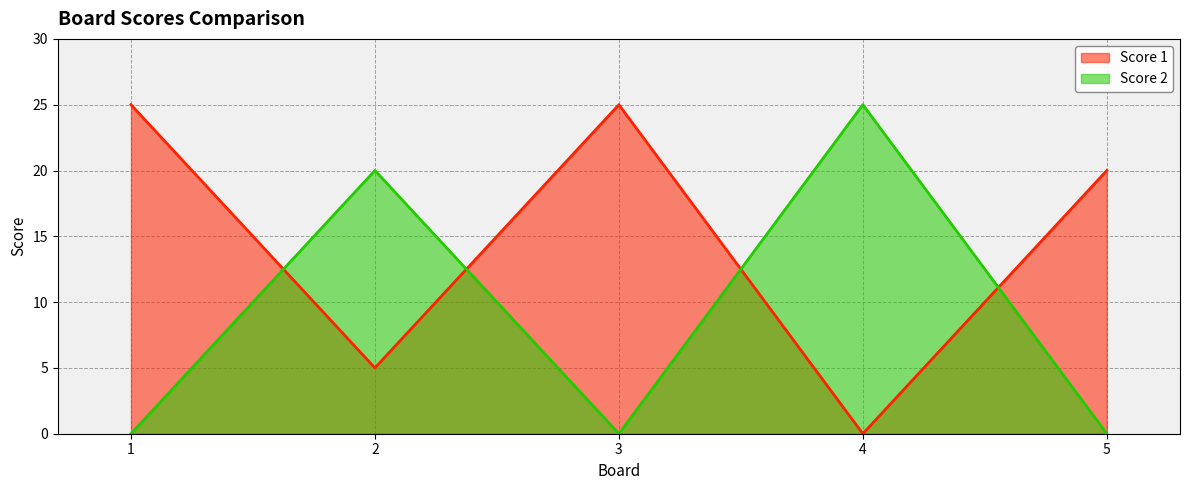

List the labels in order of Score 2 value, smallest first.

1, 3, 5, 2, 4